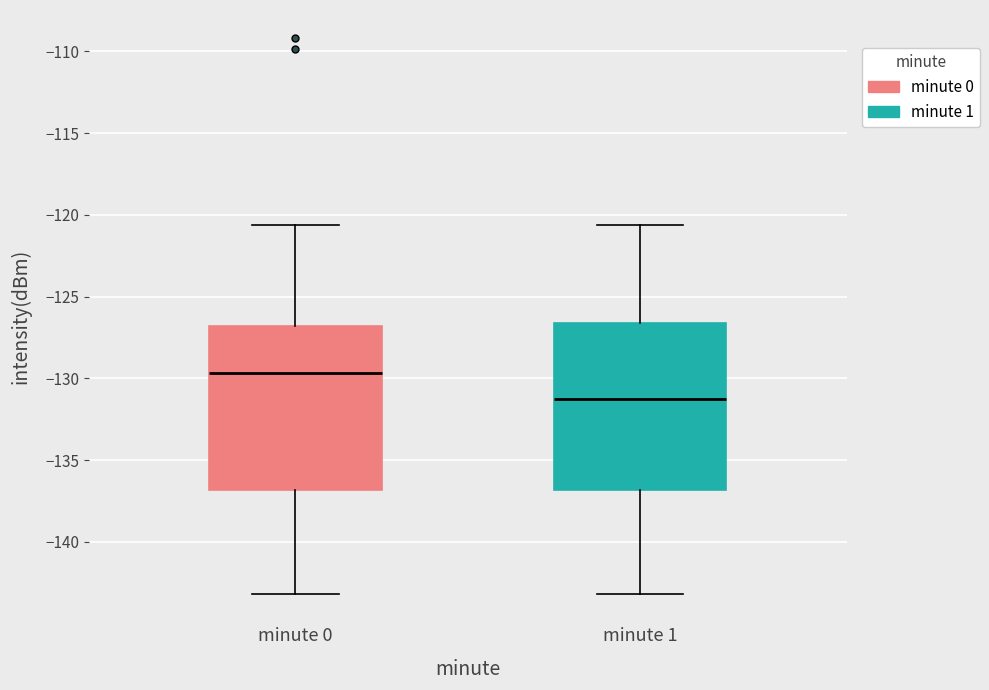

Where does the lower whisker of the box for minute 0 end on the y-axis? The values are not printed on the chart, so give them approximately, as read against the axis.

-143.0